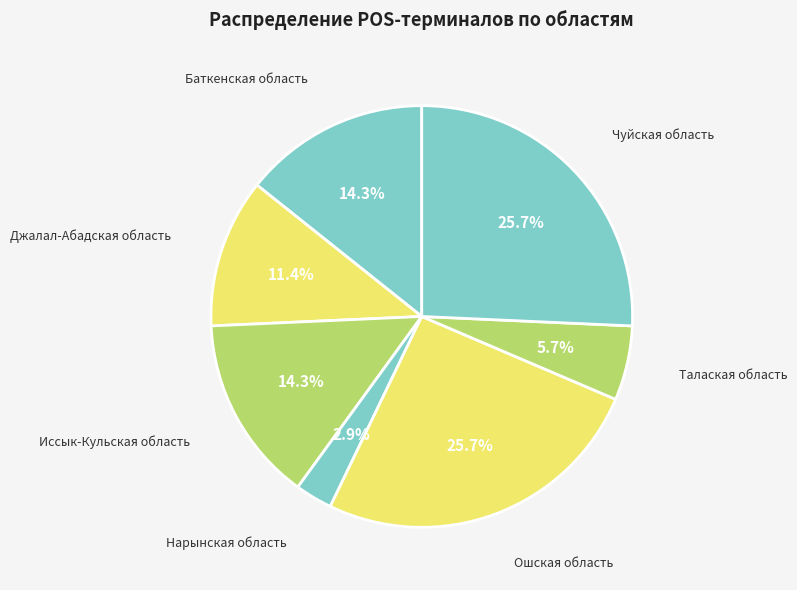

Between Нарынская область and Талаская область, which is larger?

Талаская область